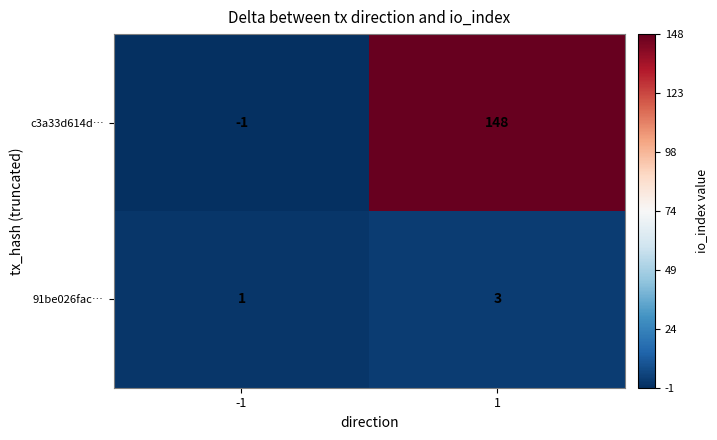

Reading left to right, what are all the values shown in this chart?

c3a33d614d…: -1	148
91be026fac…: 1	3